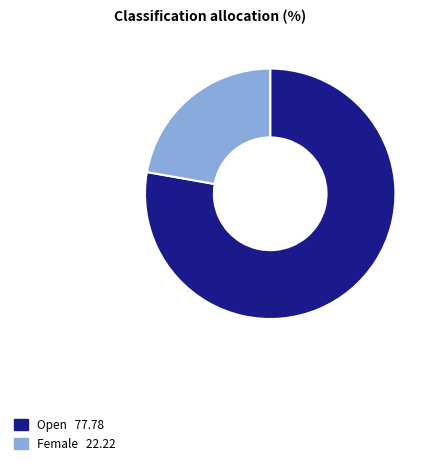

Is there any slice that represents more than half of the pie?

Yes